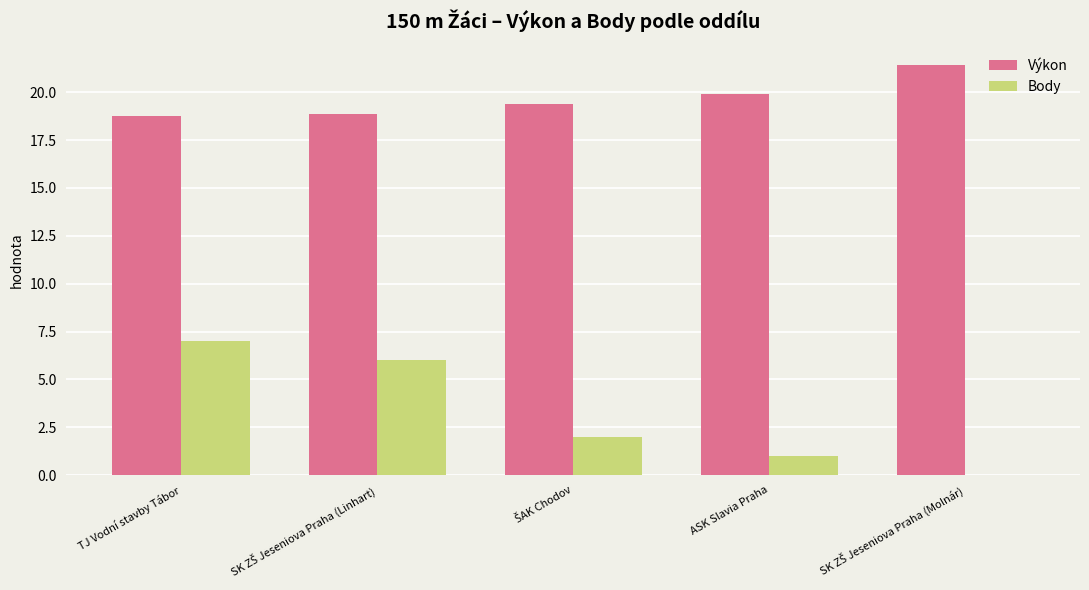

Where is Výkon nearest to the value 20?

ASK Slavia Praha